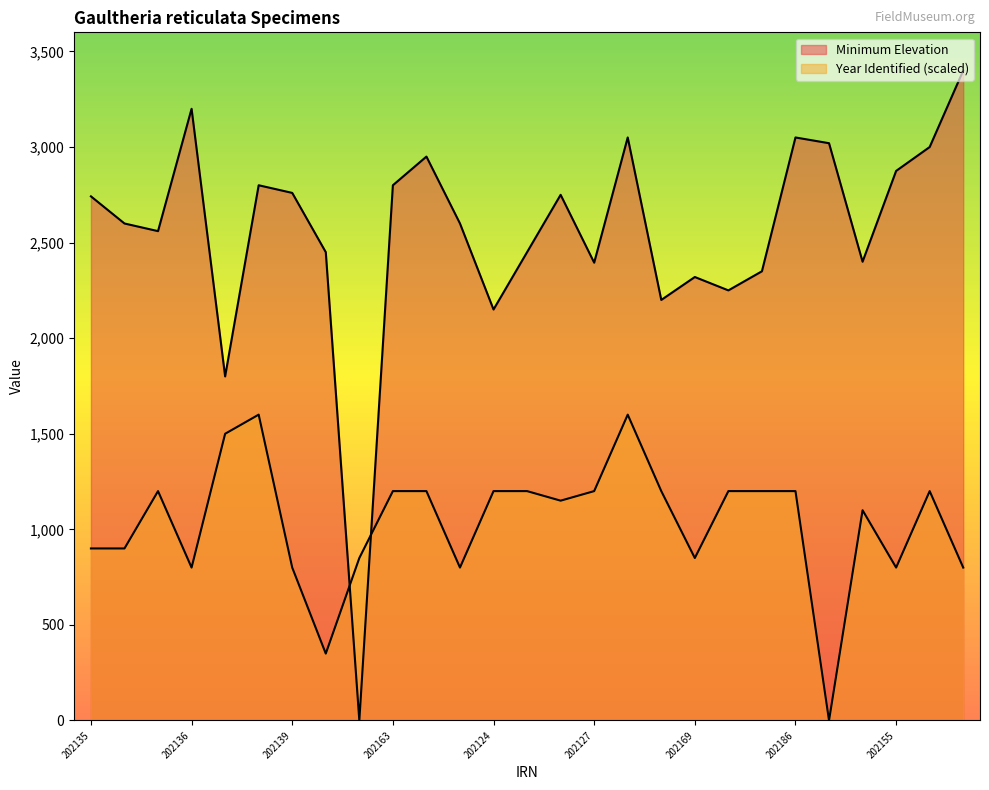

What is the sum of the values at 202151 and 202157?

5050